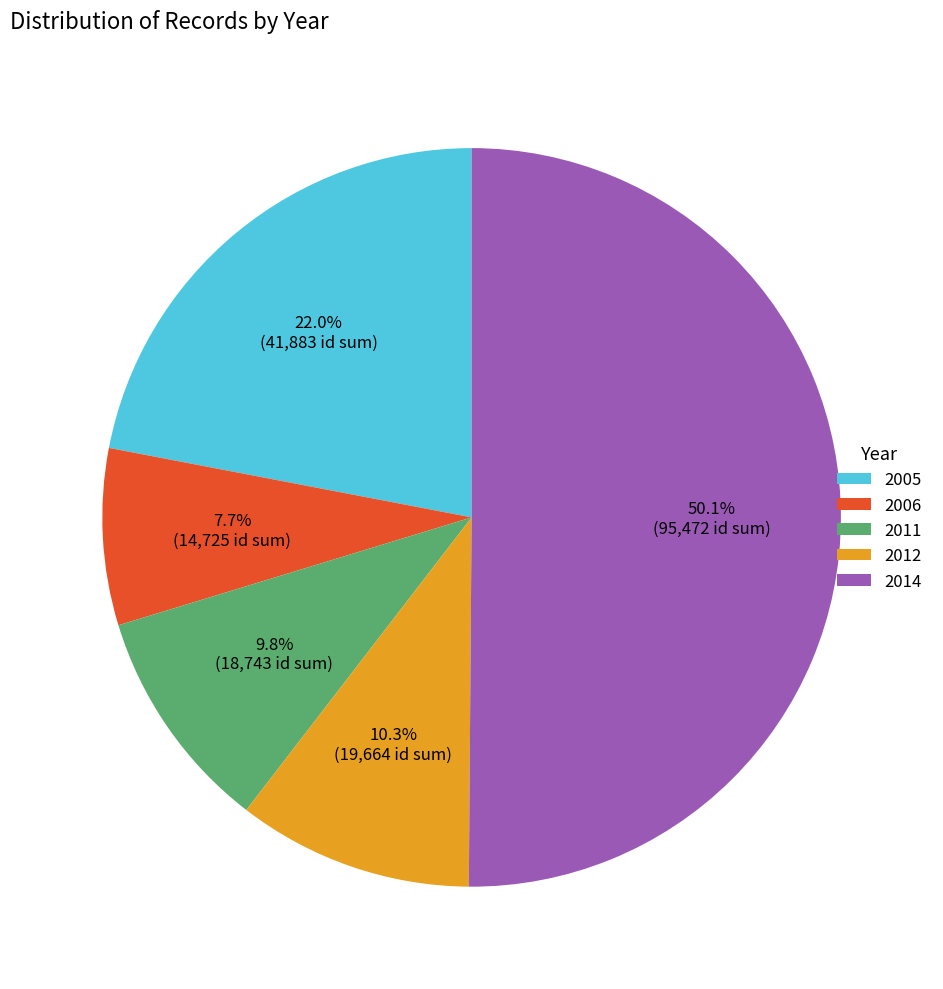

Which has a higher value, 2005 or 2011?

2005